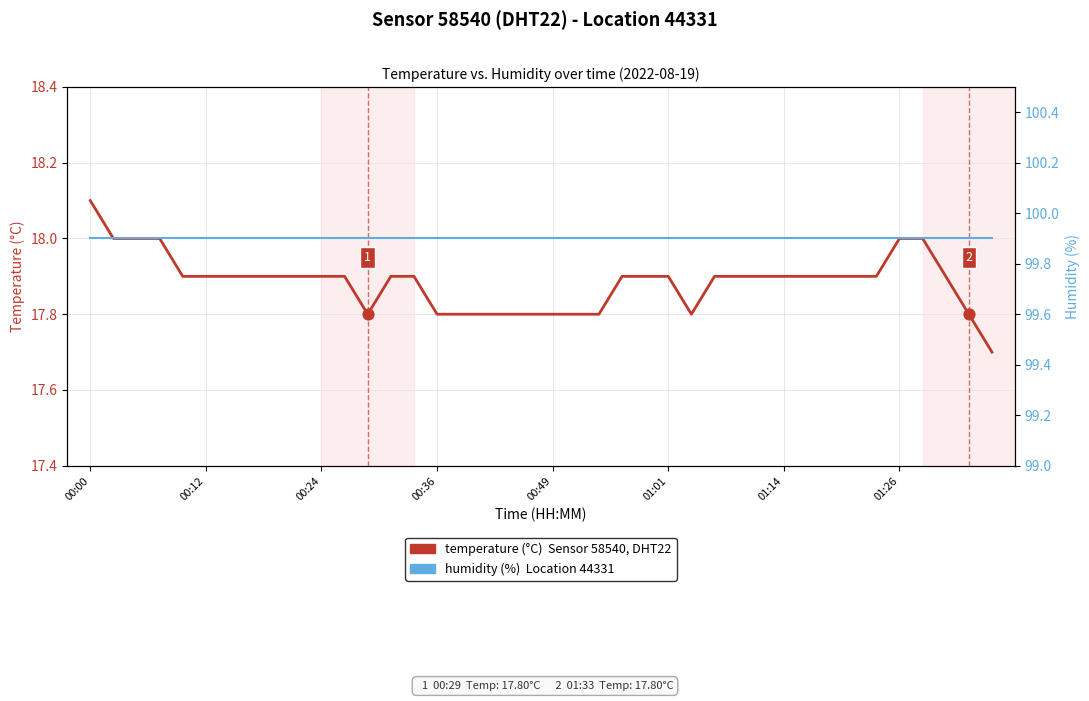

Is the value of temperature at 19 greater than the value of humidity at 38?

No